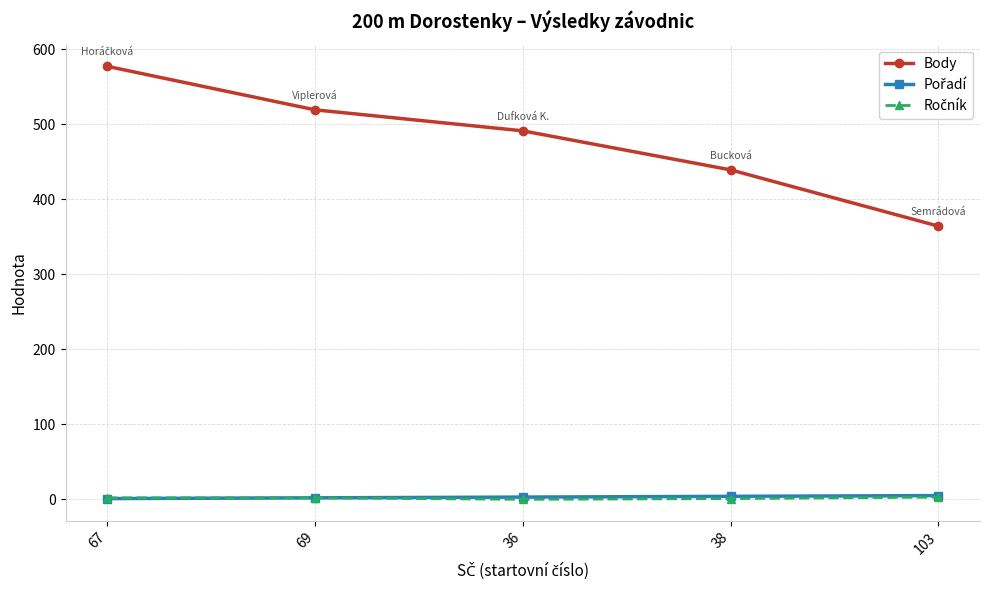

True or false: Body has more than 0 interior local peaks.

False